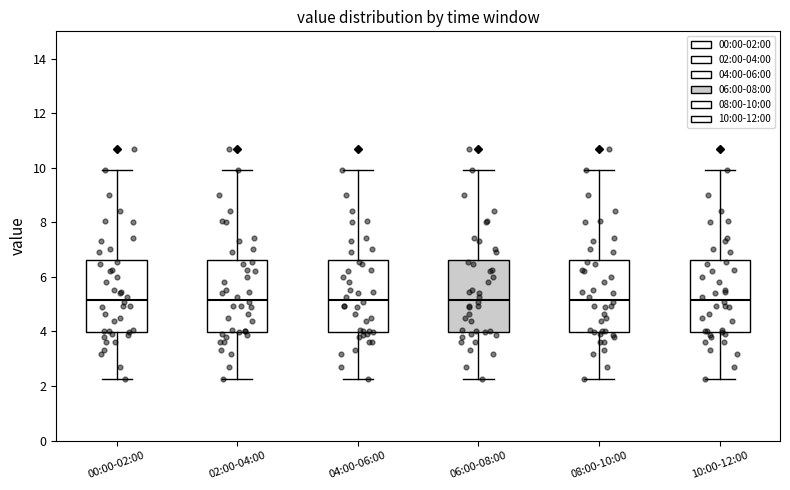

Reading left to right, transcribe this box plot: for each box, give where its median line is, the range the box spans, and where its two whiskers end, as read against the y-axis. The values are not printed on the chart, so give them approximately, as read against the axis.

00:00-02:00: median 5.2, box 4.0 to 6.6, whiskers 2.2 to 10.0
02:00-04:00: median 5.2, box 4.0 to 6.6, whiskers 2.2 to 10.0
04:00-06:00: median 5.2, box 4.0 to 6.6, whiskers 2.2 to 10.0
06:00-08:00: median 5.2, box 4.0 to 6.6, whiskers 2.2 to 10.0
08:00-10:00: median 5.2, box 4.0 to 6.6, whiskers 2.2 to 10.0
10:00-12:00: median 5.2, box 4.0 to 6.6, whiskers 2.2 to 10.0